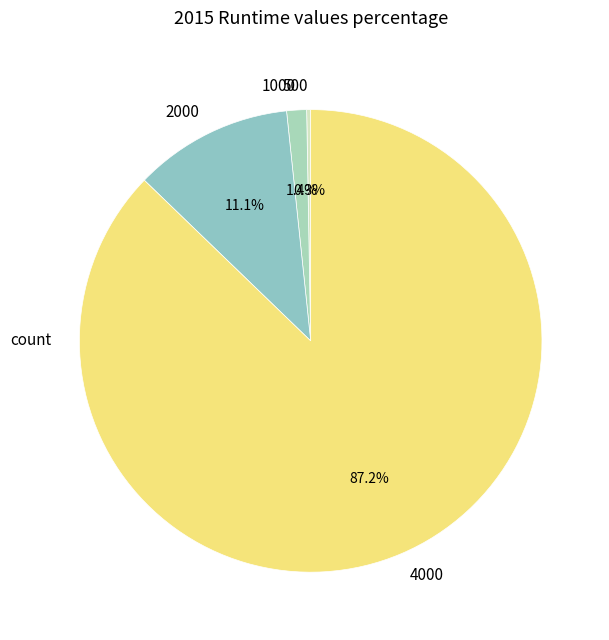

Which slice is the smallest?

500